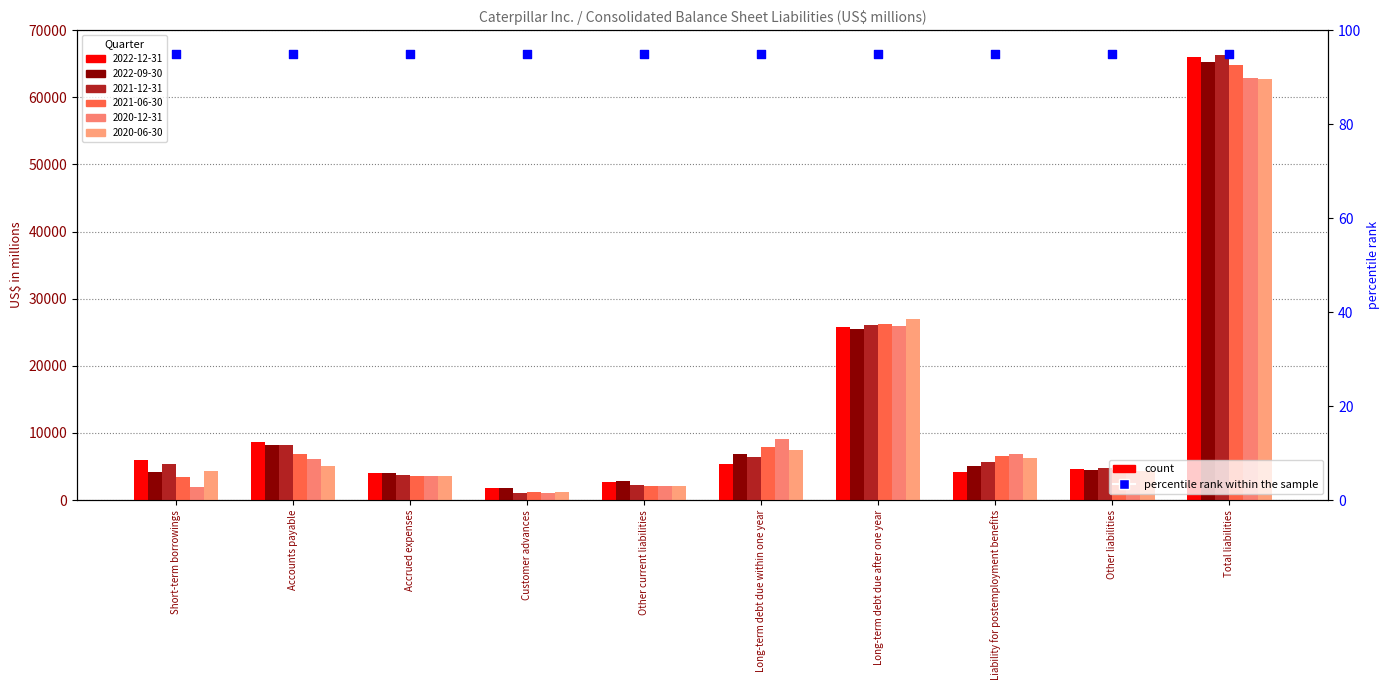

Which series contains the lowest Y value?

2021-12-31